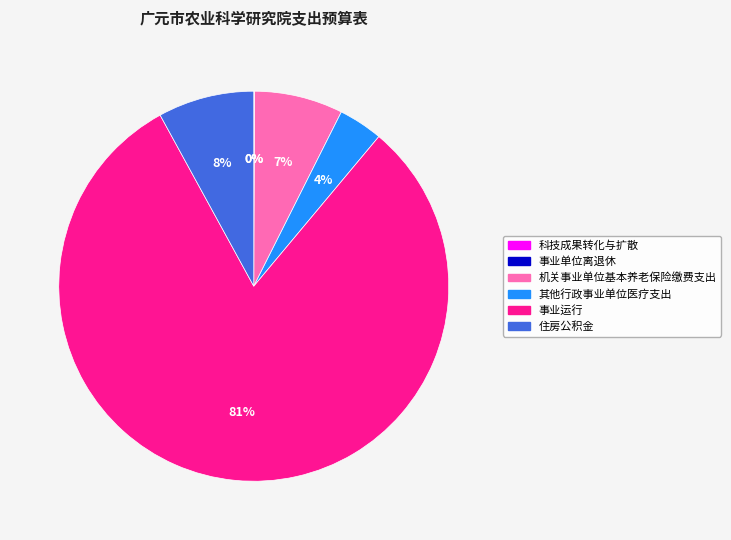

To the nearest percent, what portion does 机关事业单位基本养老保险缴费支出 represent?

7%